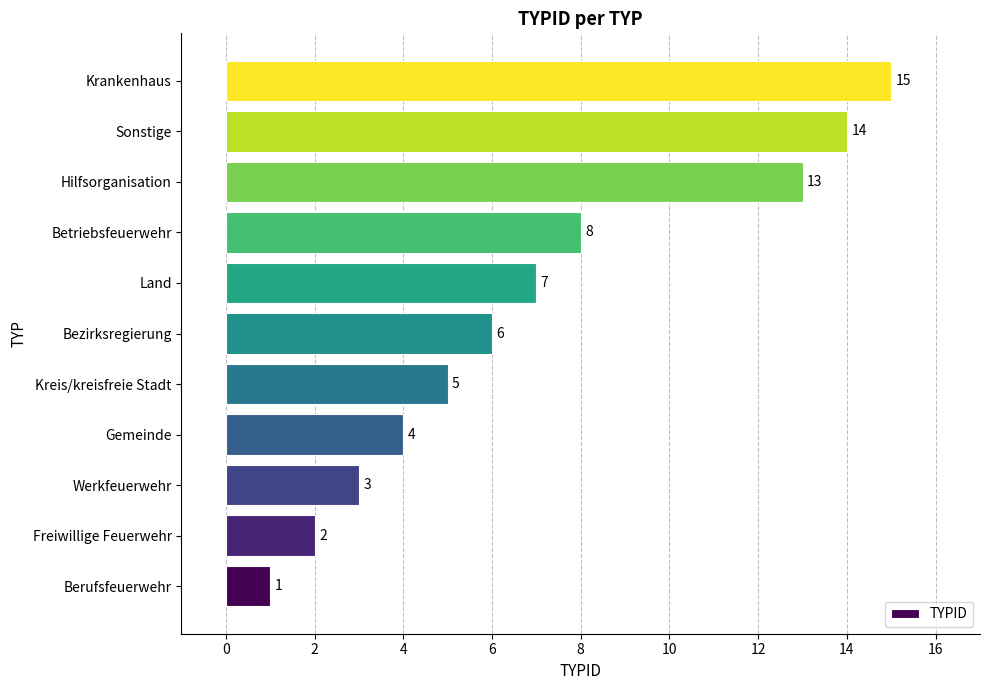

Count the number of categories in the chart.

11